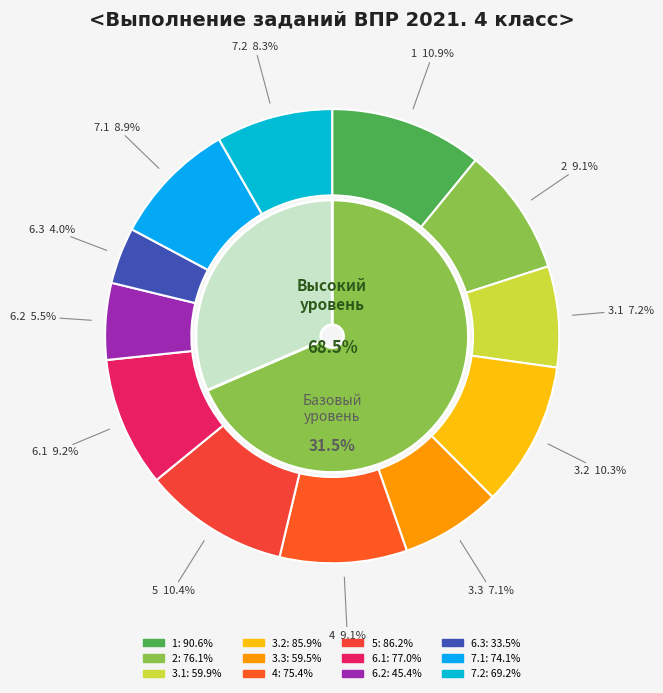

To the nearest percent, what is the difference between the largest and smallest slice percentages?

7%